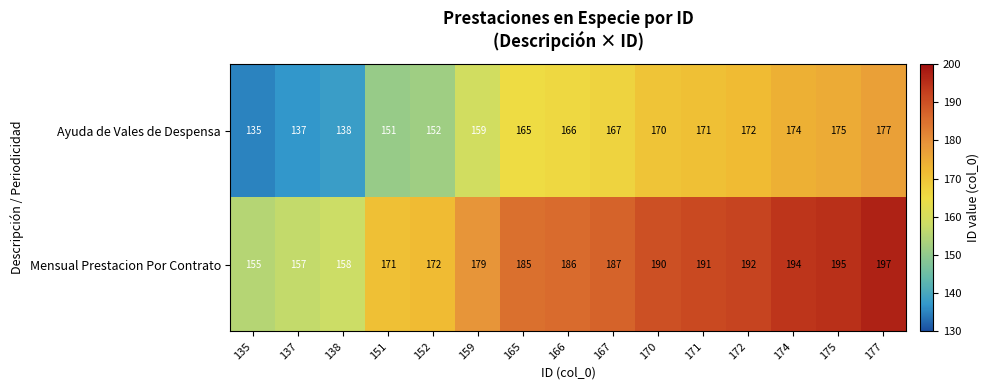

Reading left to right, transcribe all the data shown in this chart.

Ayuda de Vales de Despensa: 135	137	138	151	152	159	165	166	167	170	171	172	174	175	177
Mensual Prestacion Por Contrato: 155	157	158	171	172	179	185	186	187	190	191	192	194	195	197